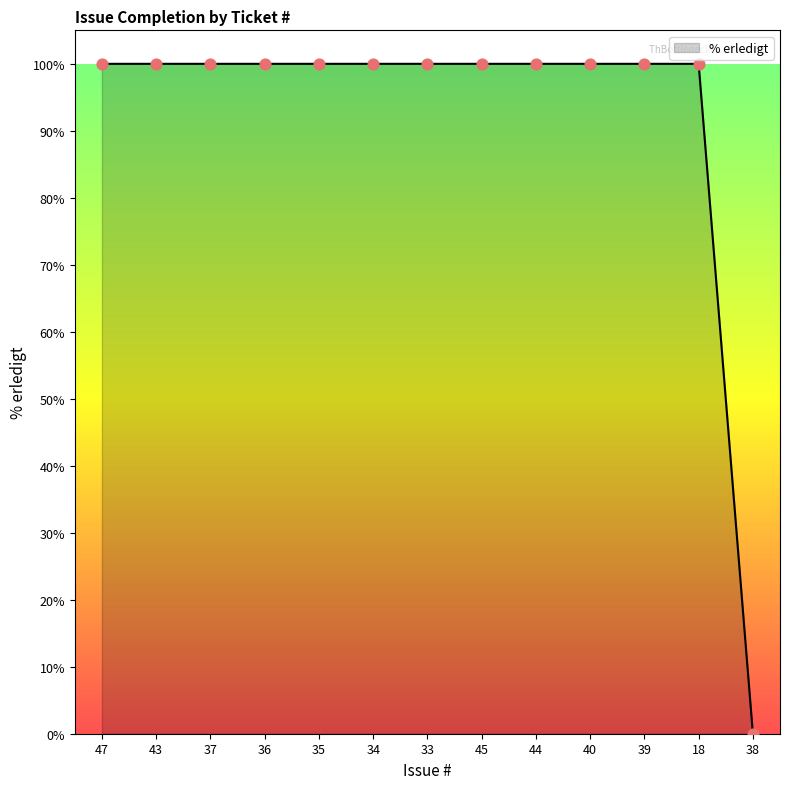

Between 47 and 38, which is larger?

47